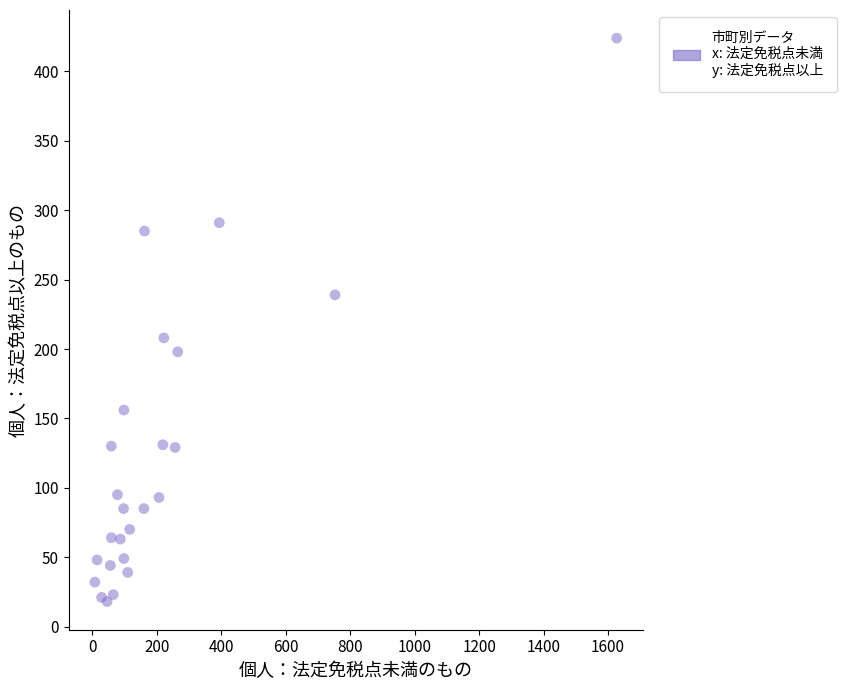

What Y value in the scatter plot is closest to 221?

208